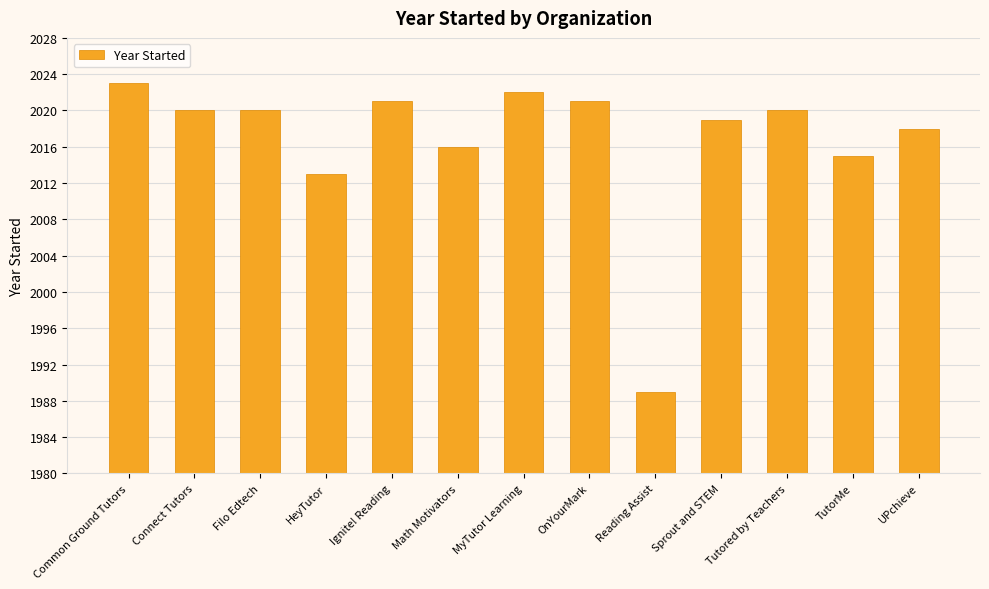

What is the label of the 5th bar from the right?

Reading Assist